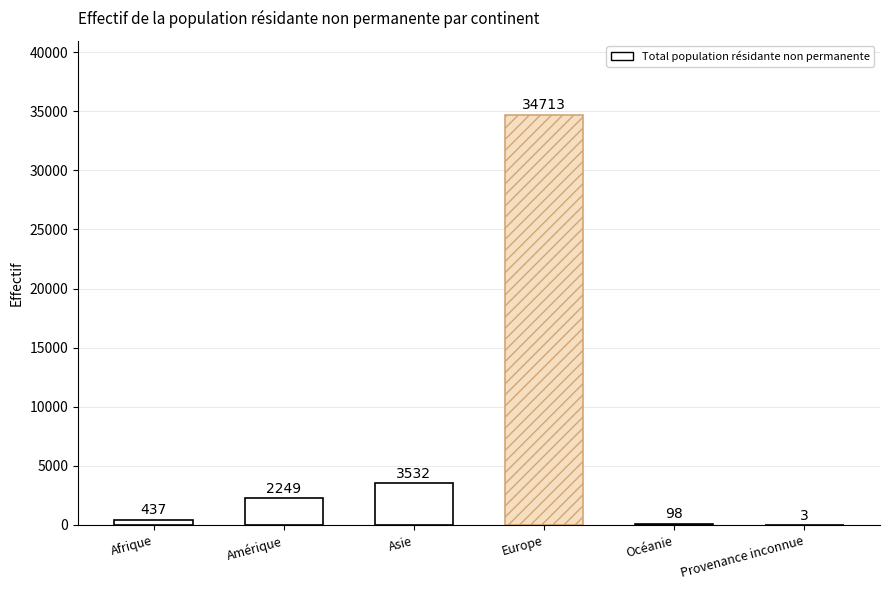

Reading right to left, transcribe all the data shown in this chart.

Provenance inconnue=3	Océanie=98	Europe=34713	Asie=3532	Amérique=2249	Afrique=437